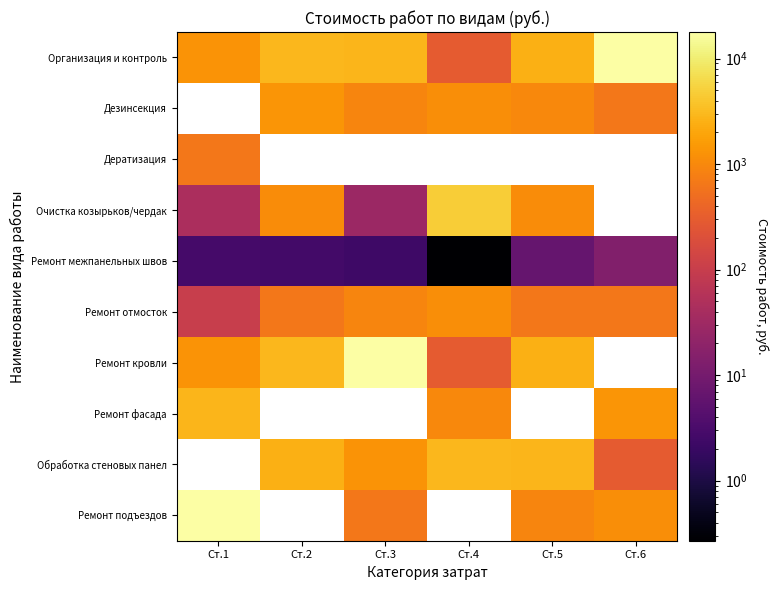

What value does the Ремонт межпанельных швов series have at Ст.6?

14.5